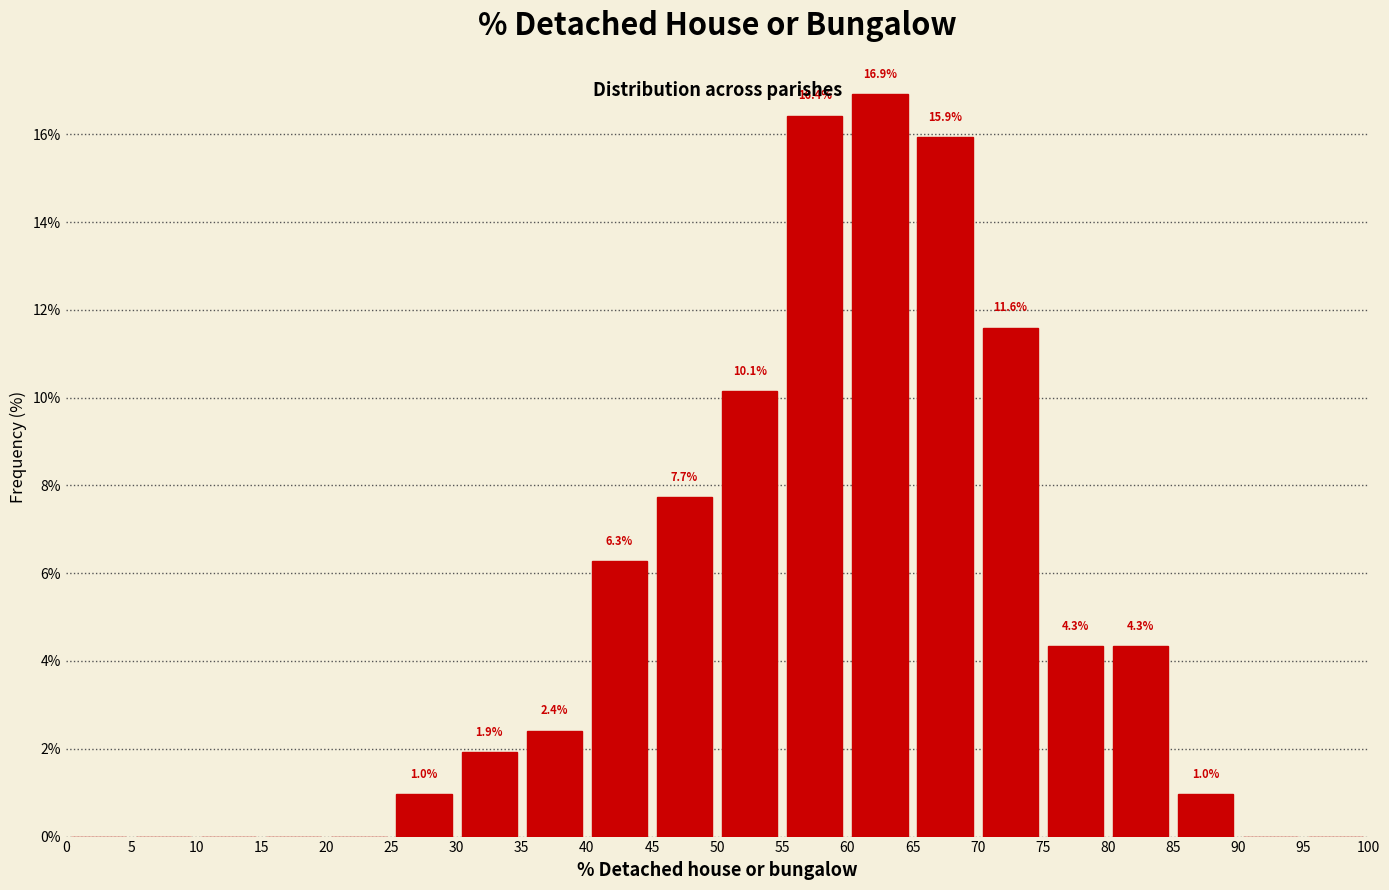

Over which range of the x-axis is the bar tallest?

60 to 65